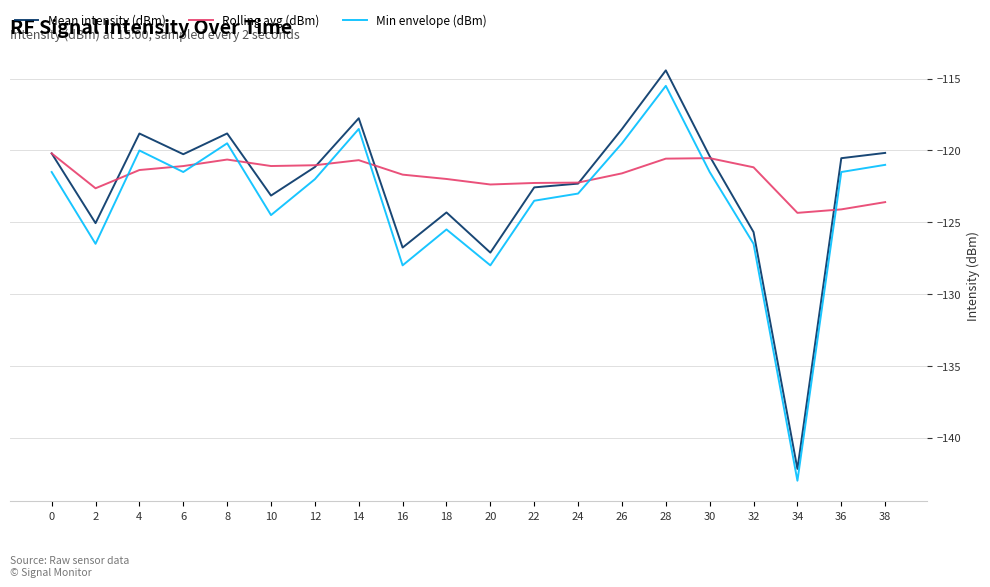

What is the average value of the Min envelope (dBm) series?

-123.5